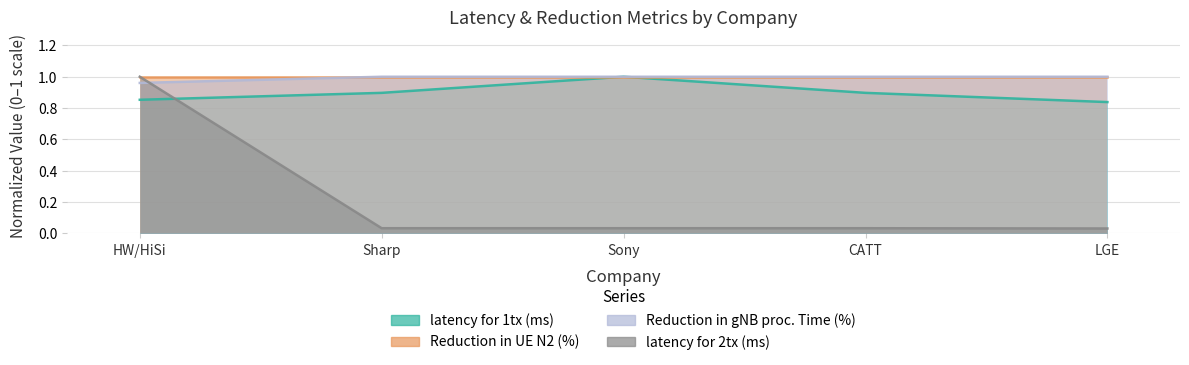

At which label does Reduction in gNB proc. Time (%) reach its minimum?

HW/HiSi